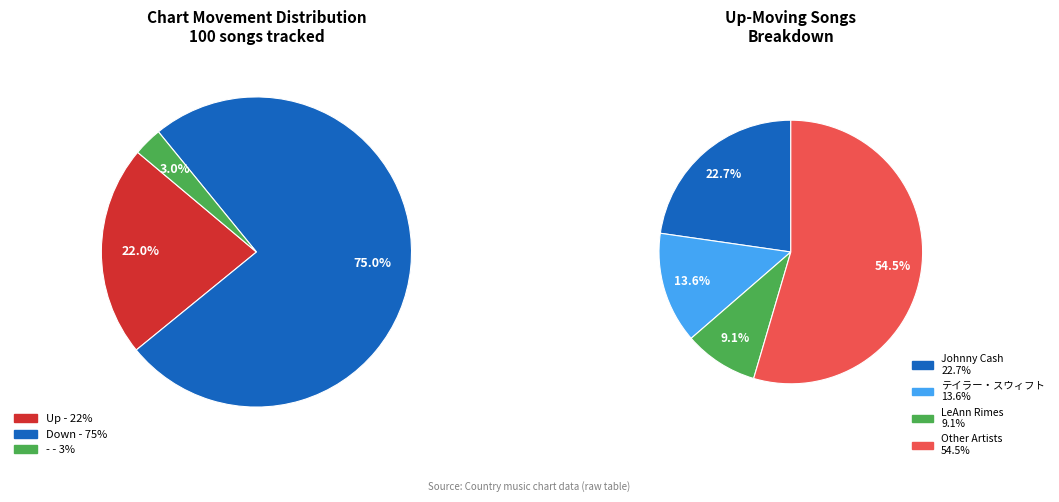

What is the ratio of the value at - to the value at up?

0.1